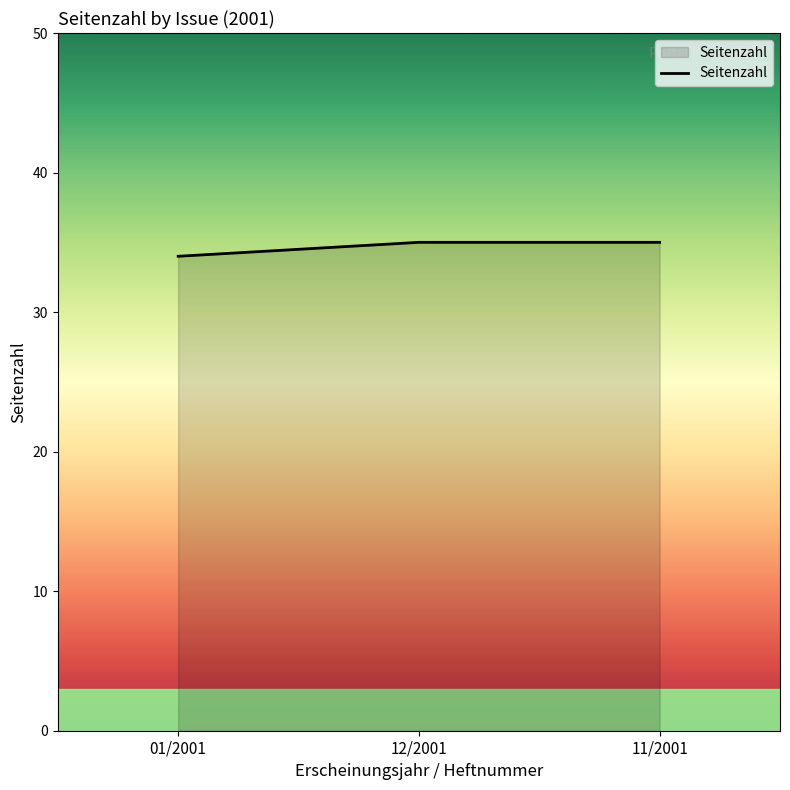

What is the average value?

35